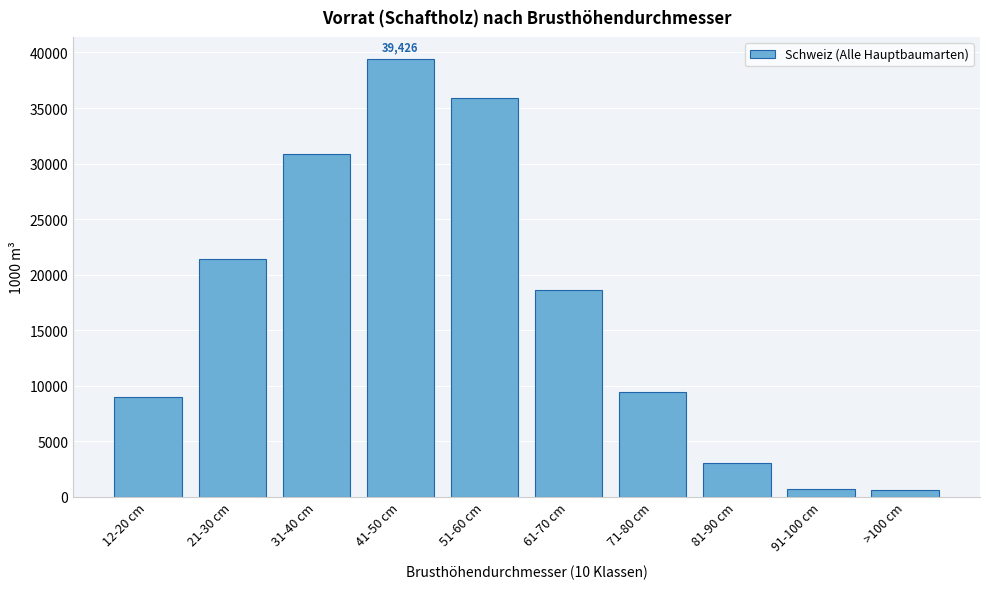

Which category has the highest value across all series?

41-50 cm